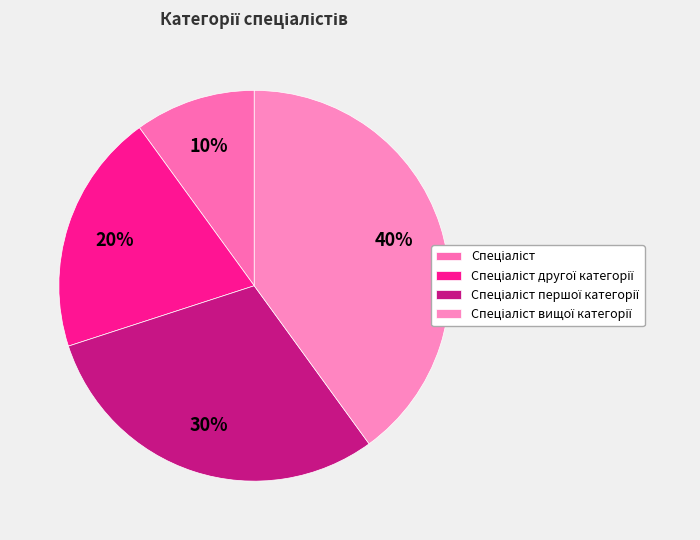

How many slices are in this pie chart?

4